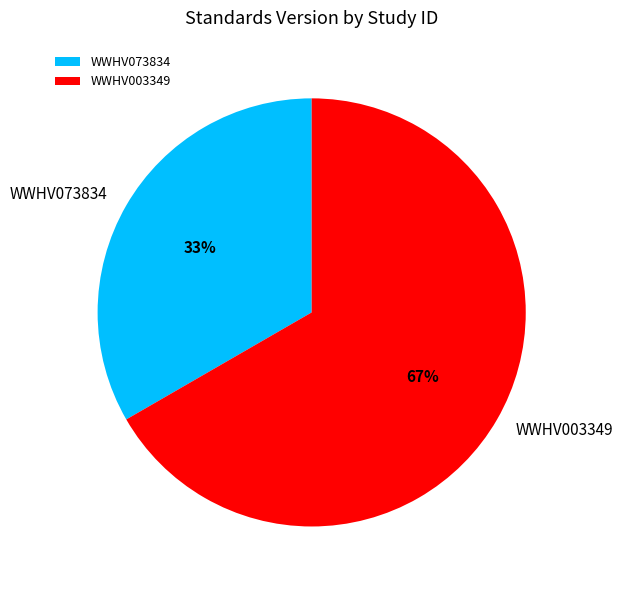

Does any single category account for the majority?

Yes